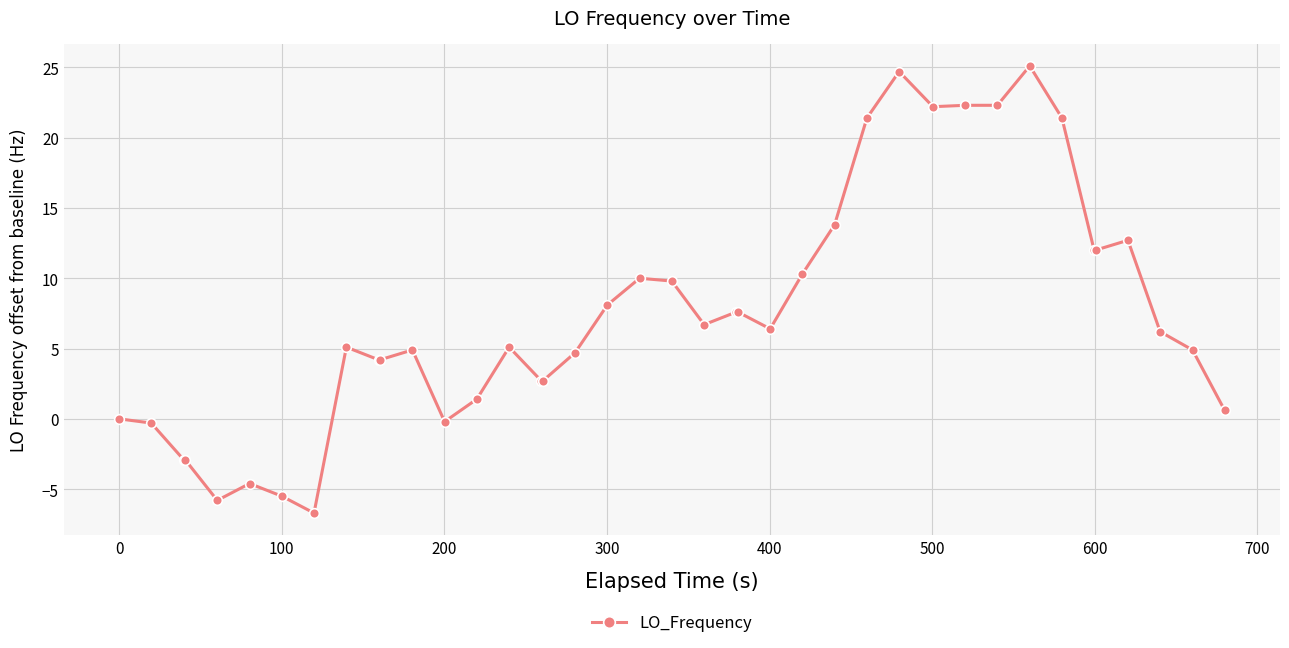

How many values exceed 6?

20